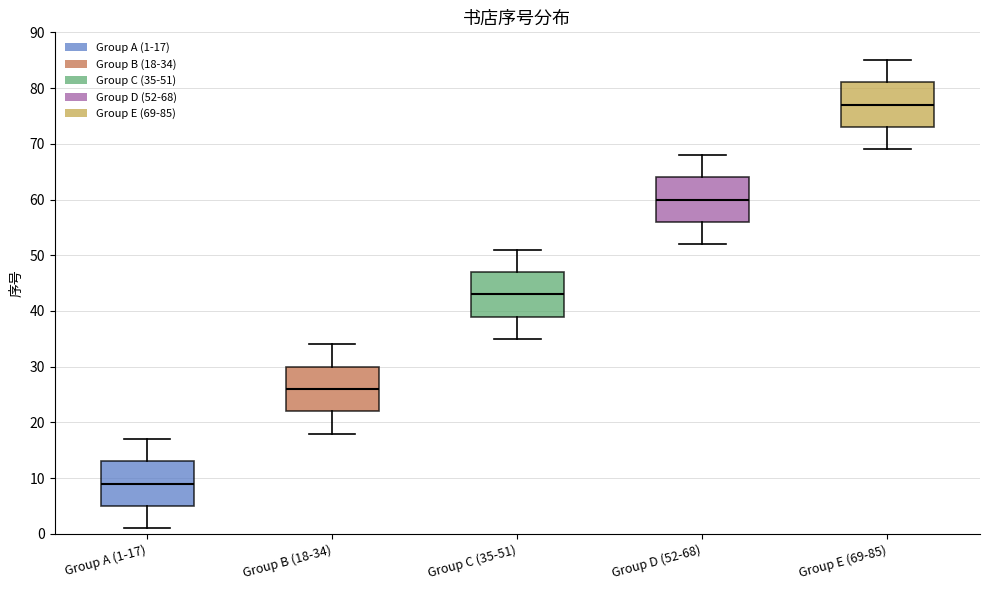

Reading left to right, read every box against the y-axis: the position of its median line, the range the box covers, and the ends of its whiskers. The values are not printed on the chart, so give them approximately, as read against the axis.

Group A (1-17): median 9, box 5 to 13, whiskers 1 to 17
Group B (18-34): median 26, box 22 to 30, whiskers 18 to 34
Group C (35-51): median 43, box 39 to 47, whiskers 35 to 51
Group D (52-68): median 60, box 56 to 64, whiskers 52 to 68
Group E (69-85): median 77, box 73 to 81, whiskers 69 to 85